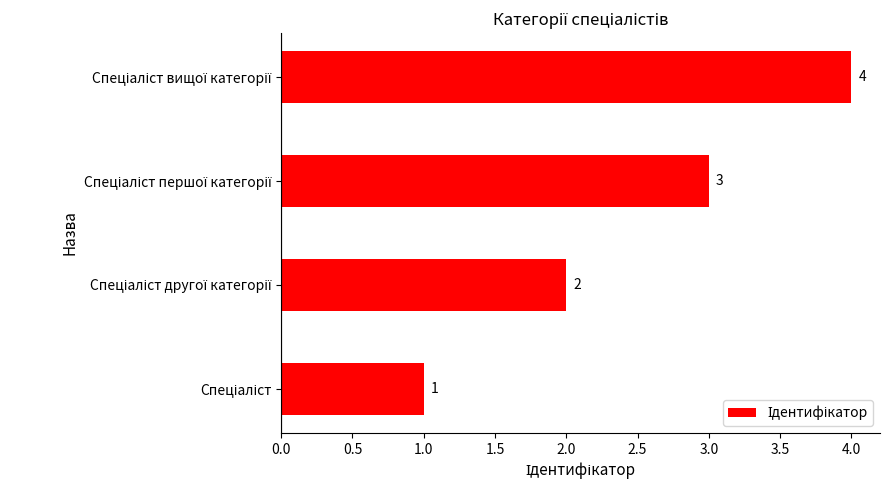

How many values are between 2 and 4?

3